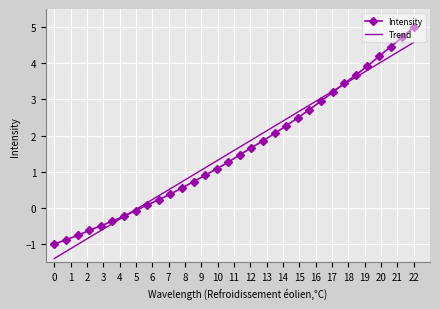

Which series has the largest range (max minus min)?

Intensity